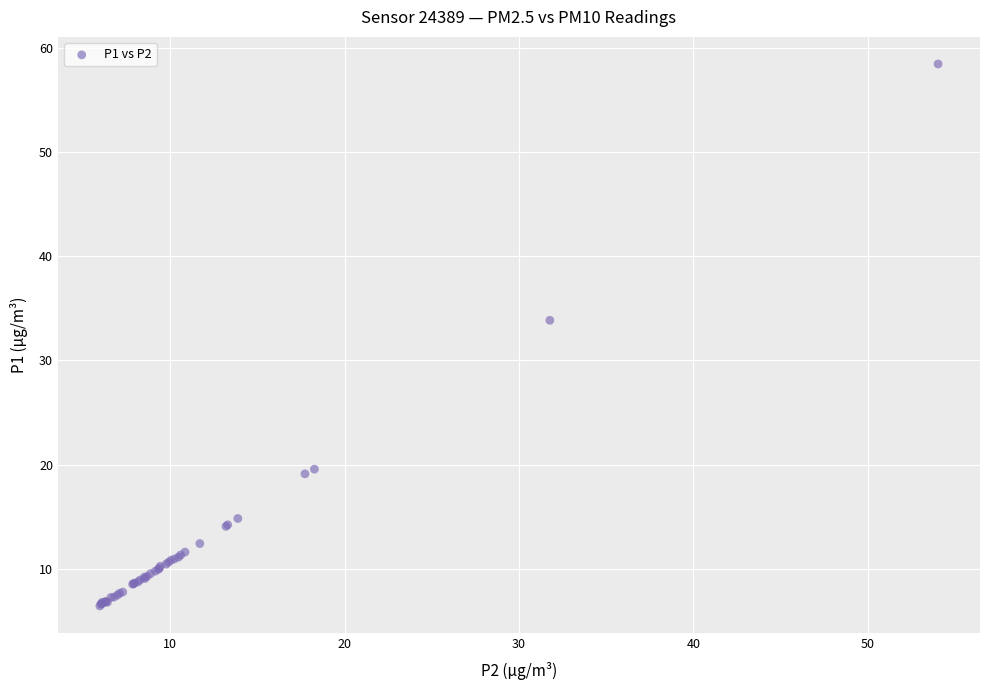

What Y value in the scatter plot is closest to 32?

33.9